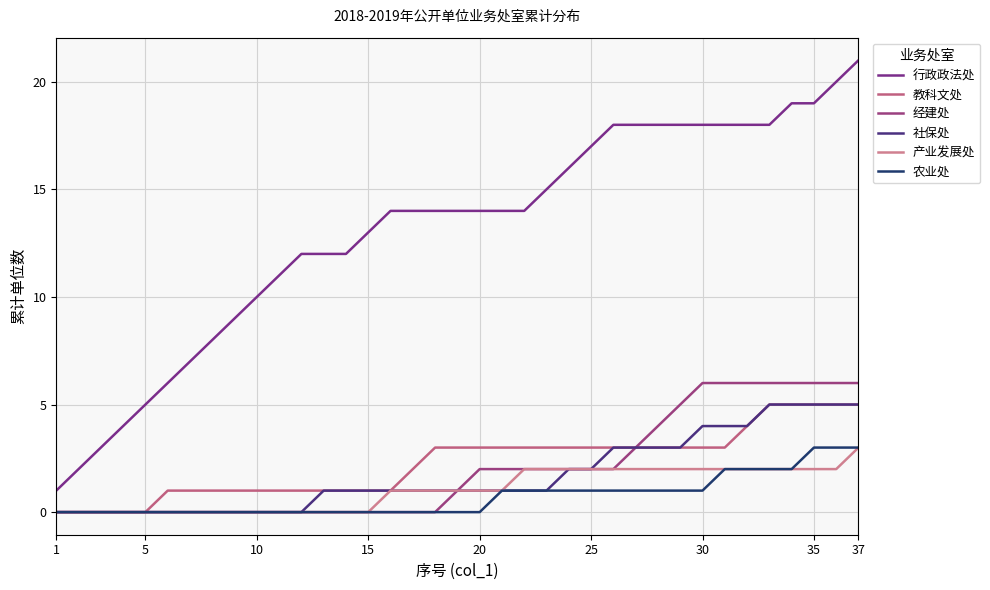

True or false: 产业发展处 and 行政政法处 cross at least once.

False